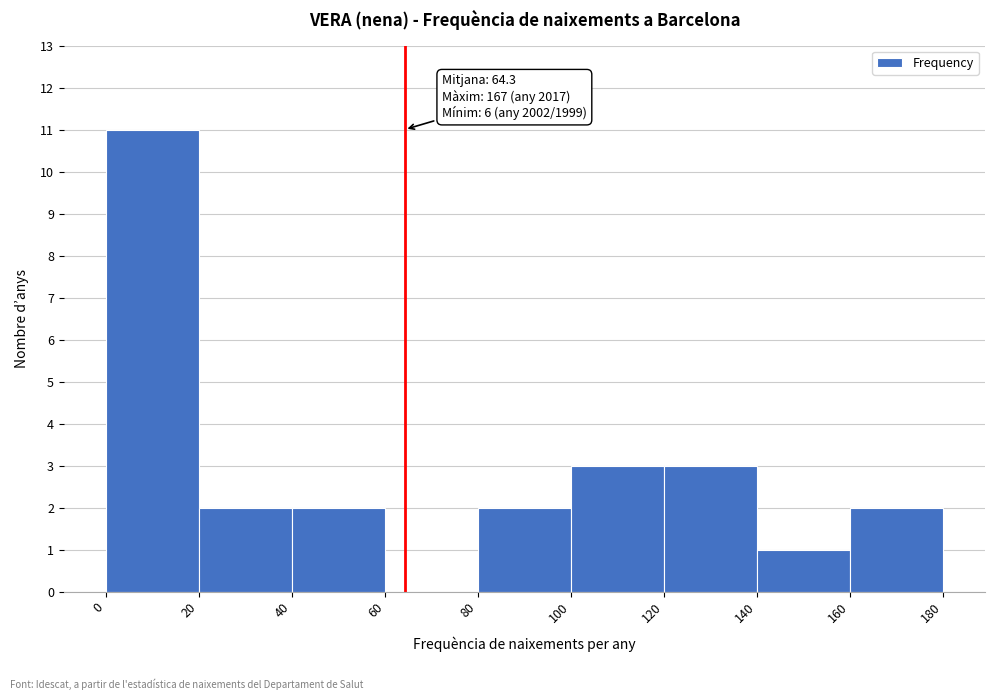

Over which range of the x-axis is the bar tallest?

0 to 20